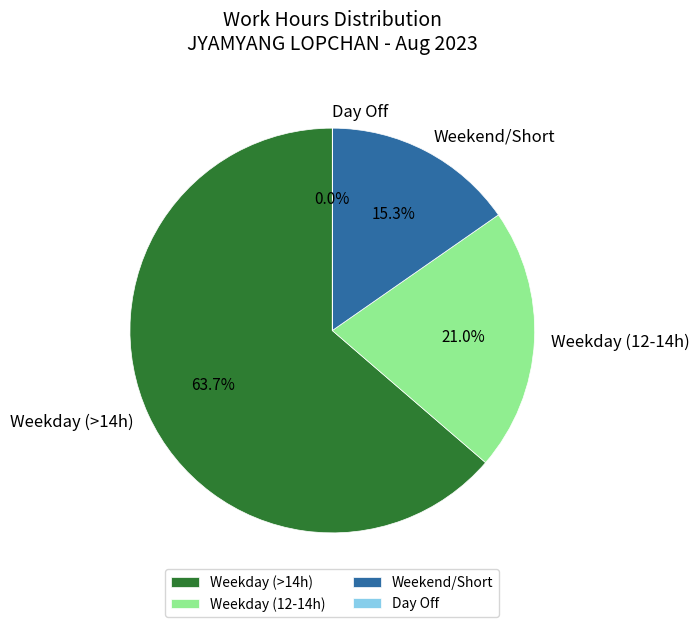

Does any single category account for the majority?

Yes